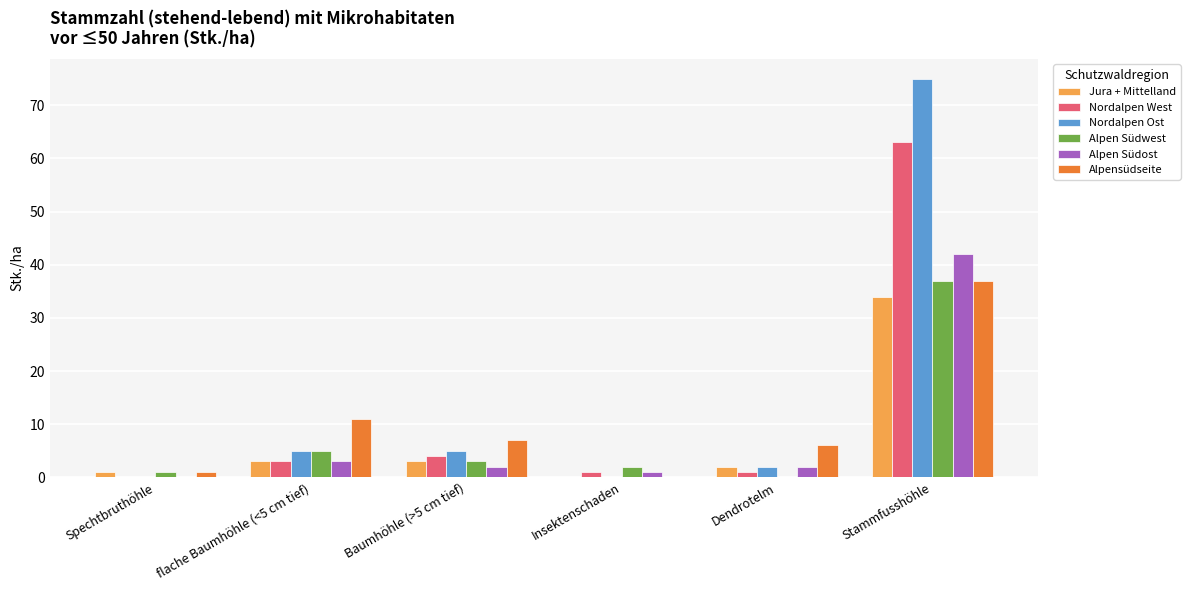

The value of Alpen Südost at Stammfusshöhle is 42. True or false?

True